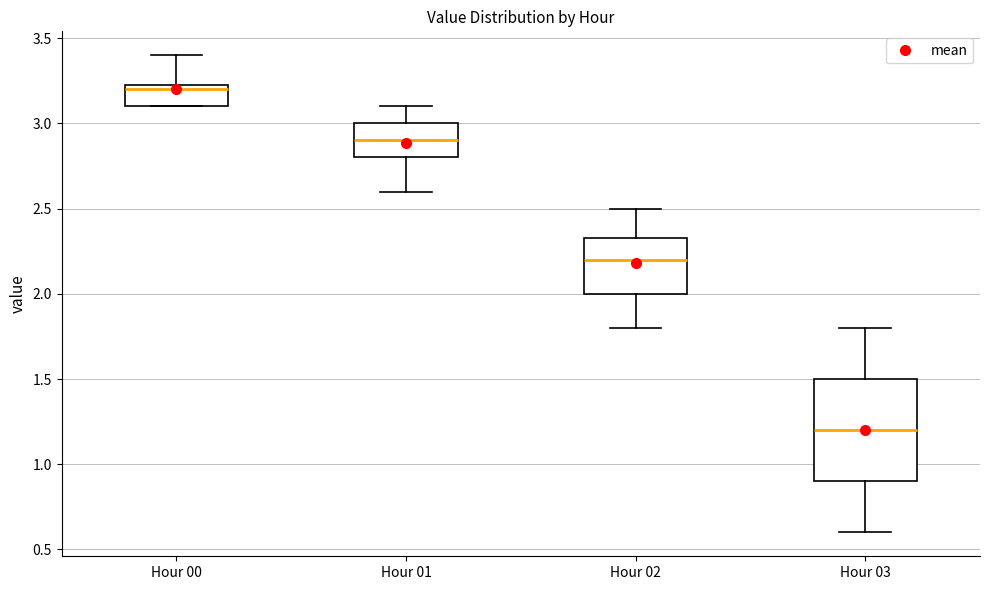

Where is the lower edge of the box for Hour 00 on the y-axis? The values are not printed on the chart, so give them approximately, as read against the axis.

3.10